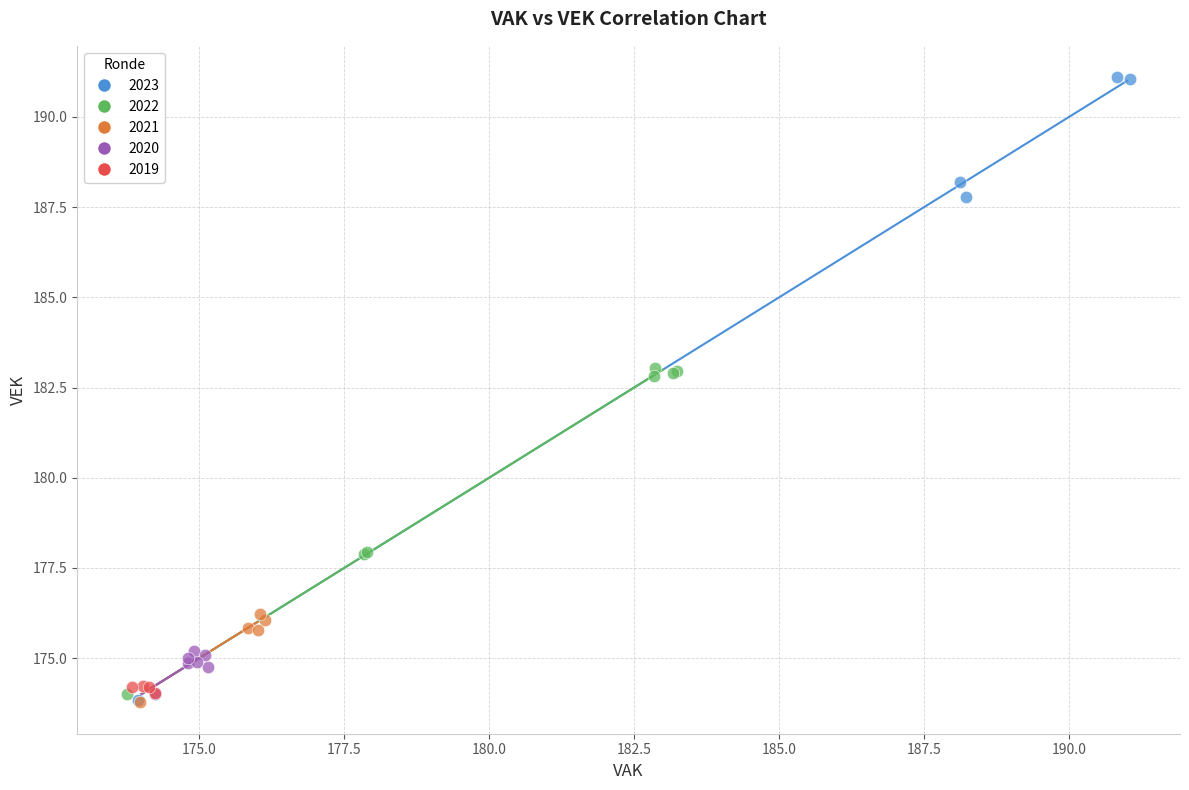

Which series contains the highest Y value?

2023